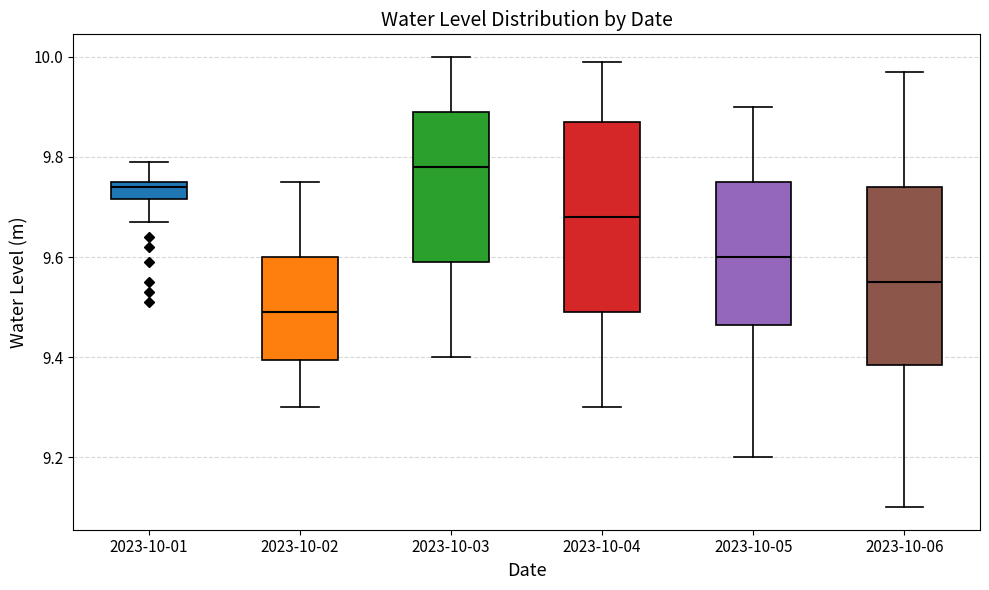

Reading left to right, transcribe this box plot: for each box, give where its median line is, the range the box spans, and where its two whiskers end, as read against the y-axis. The values are not printed on the chart, so give them approximately, as read against the axis.

2023-10-01: median 9.74, box 9.72 to 9.76, whiskers 9.68 to 9.80
2023-10-02: median 9.50, box 9.40 to 9.60, whiskers 9.30 to 9.76
2023-10-03: median 9.78, box 9.60 to 9.90, whiskers 9.40 to 10.00
2023-10-04: median 9.68, box 9.50 to 9.88, whiskers 9.30 to 10.00
2023-10-05: median 9.60, box 9.46 to 9.76, whiskers 9.20 to 9.90
2023-10-06: median 9.56, box 9.38 to 9.74, whiskers 9.10 to 9.98